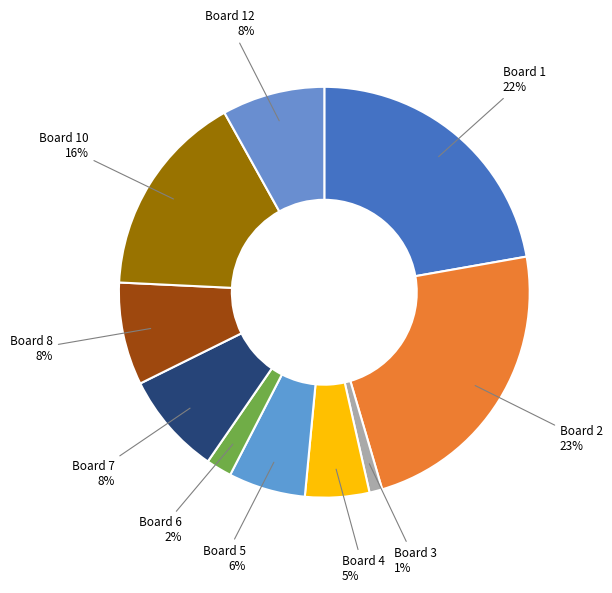

Does any single category account for the majority?

No